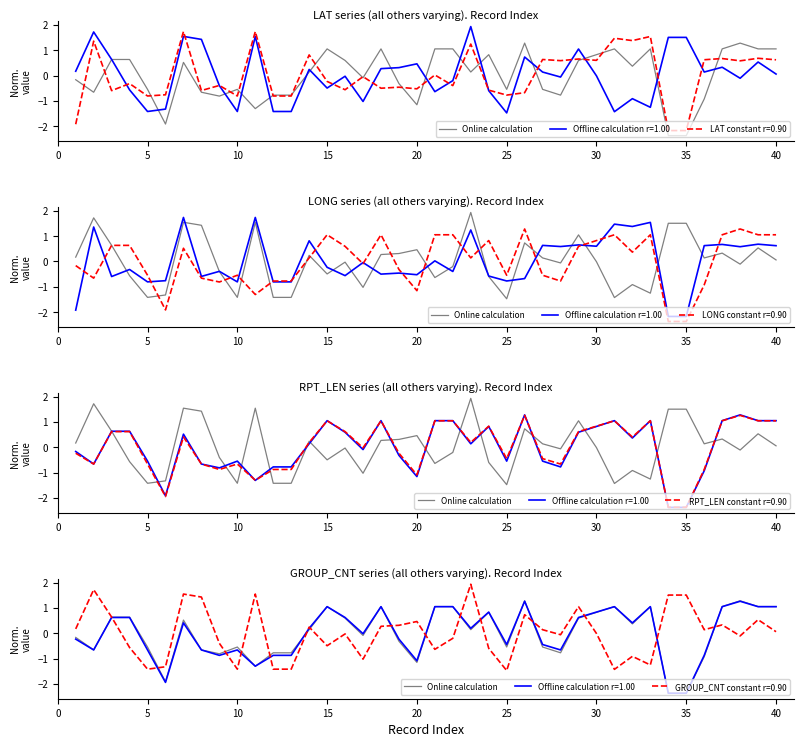

True or false: the data shows -3.4 at 25.

False